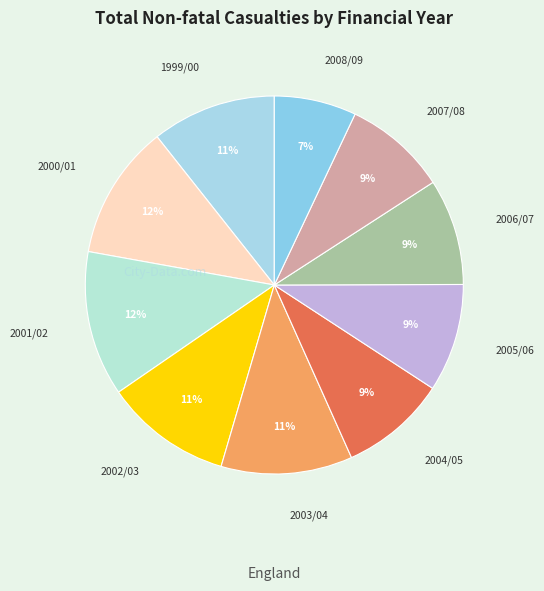

To the nearest percent, what portion does 2002/03 represent?

11%